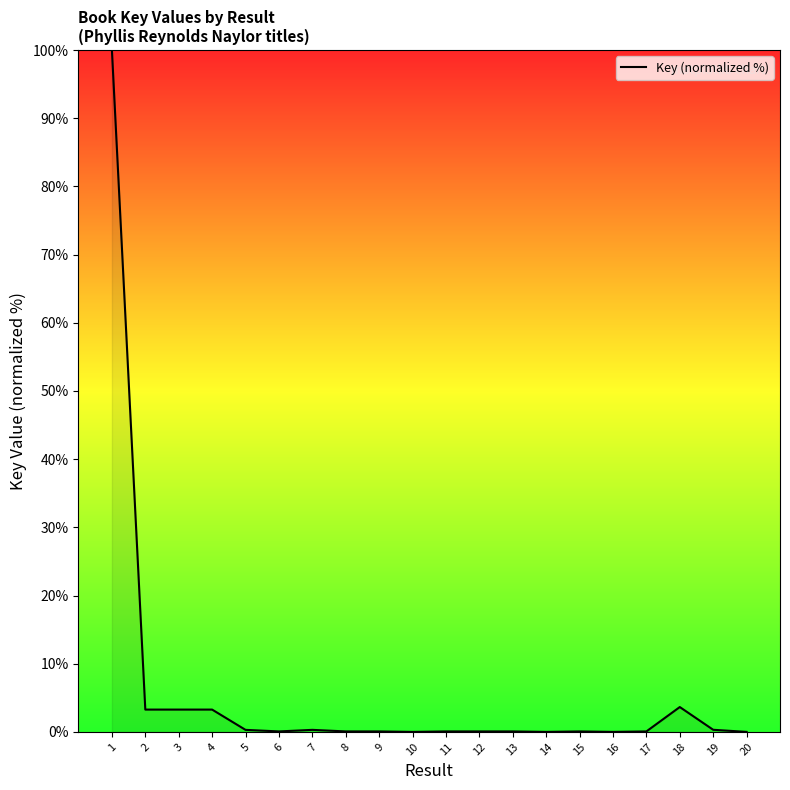

True or false: the data shows 0.1 at 15.

True